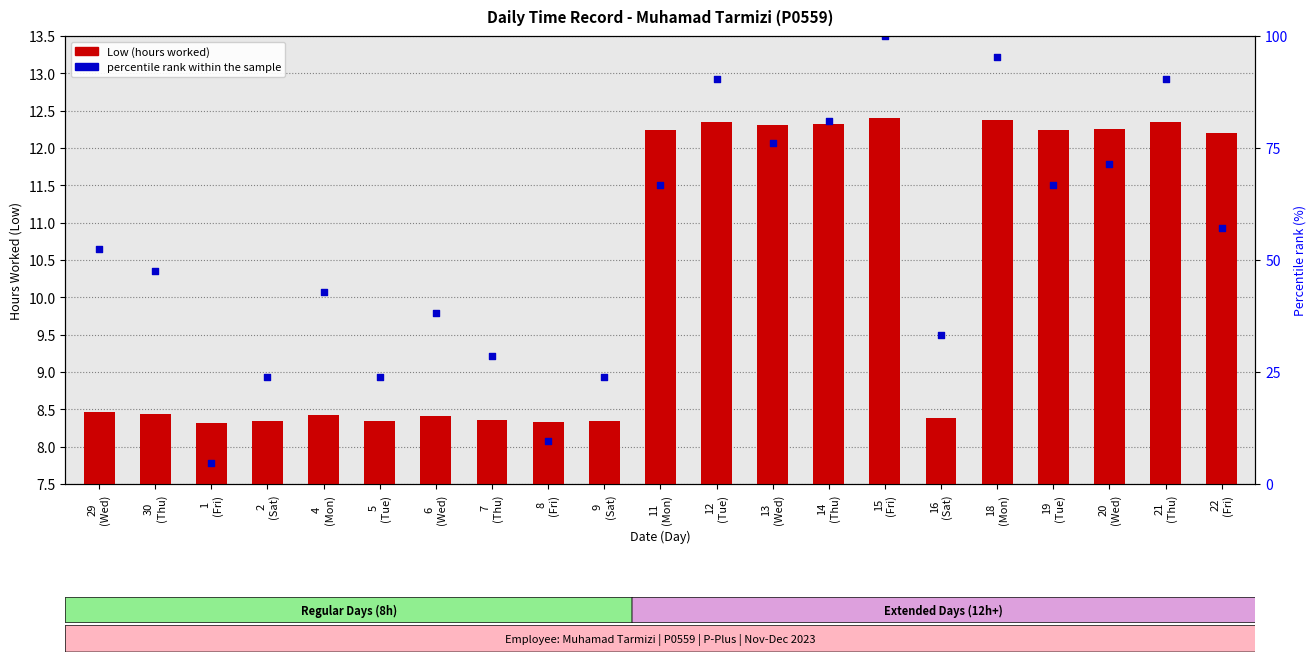

Which series has the largest Y range (max minus min)?

percentile rank within the sample